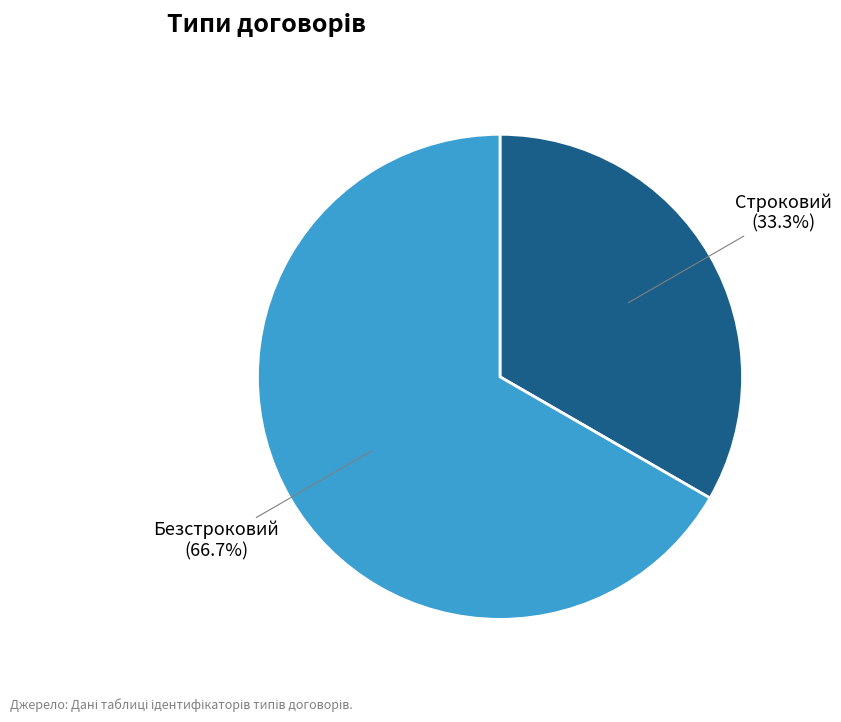

To the nearest percent, what portion does Строковий represent?

33%